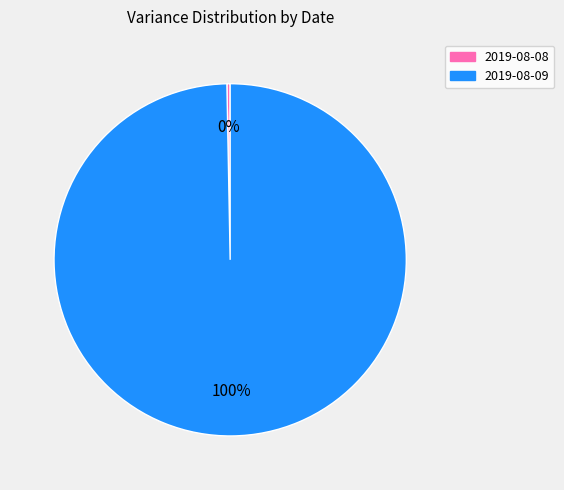

To the nearest percent, what portion does 2019-08-09 represent?

100%